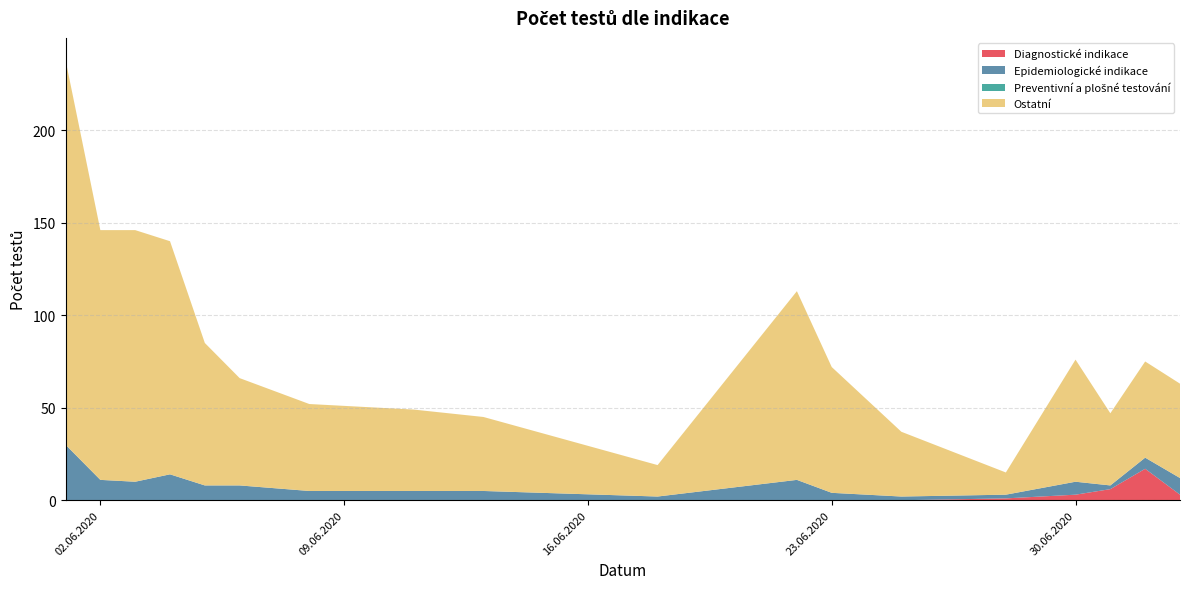

Reading left to right, list all the values displayed in this chart.

Diagnostické indikace: 0	0	0	0	0	0	0	0	0	0	0	0	0	1	3	6	17	3
Epidemiologické indikace: 30	11	10	14	8	8	5	5	5	2	11	4	2	2	7	2	6	9
Preventivní a plošné testování: 0	0	0	0	0	0	0	0	0	0	0	0	0	0	0	0	0	0
Ostatní: 208	135	136	126	77	58	47	44	40	17	102	68	35	12	66	39	52	51